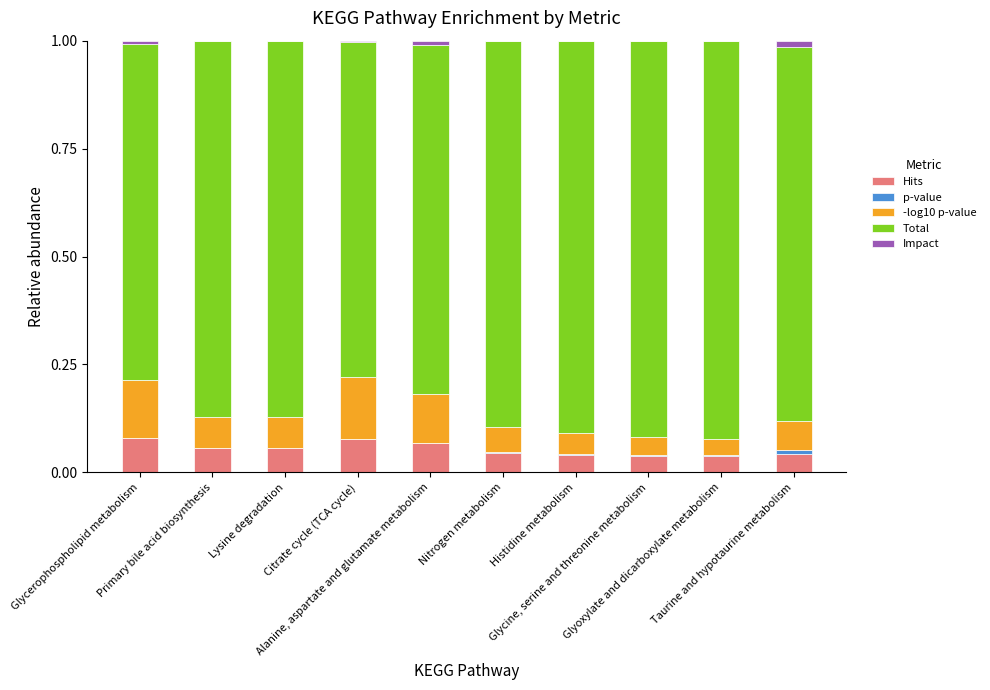

Are the bars horizontal?

No